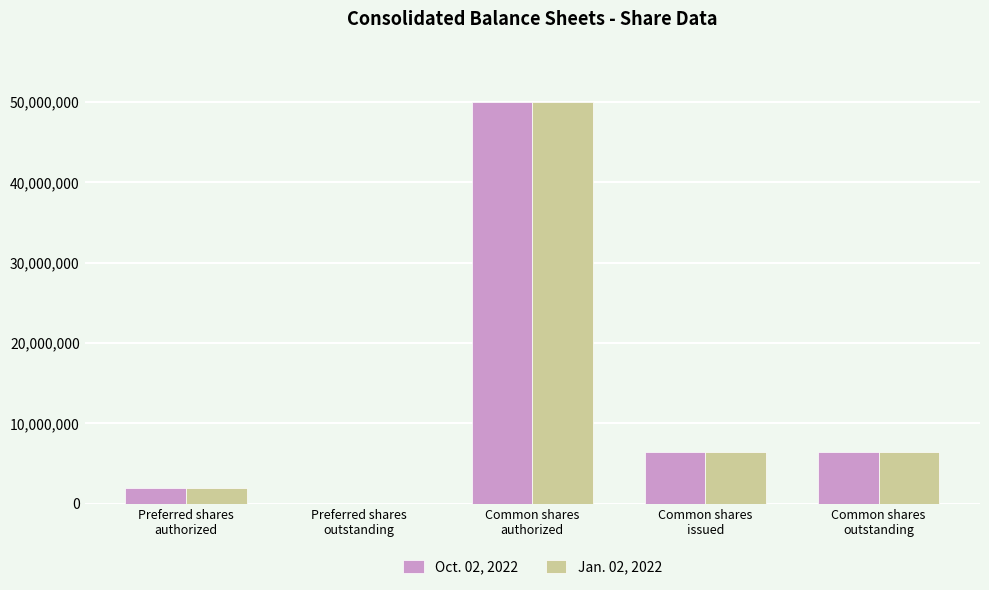

What is the maximum value shown in the chart?

50000000